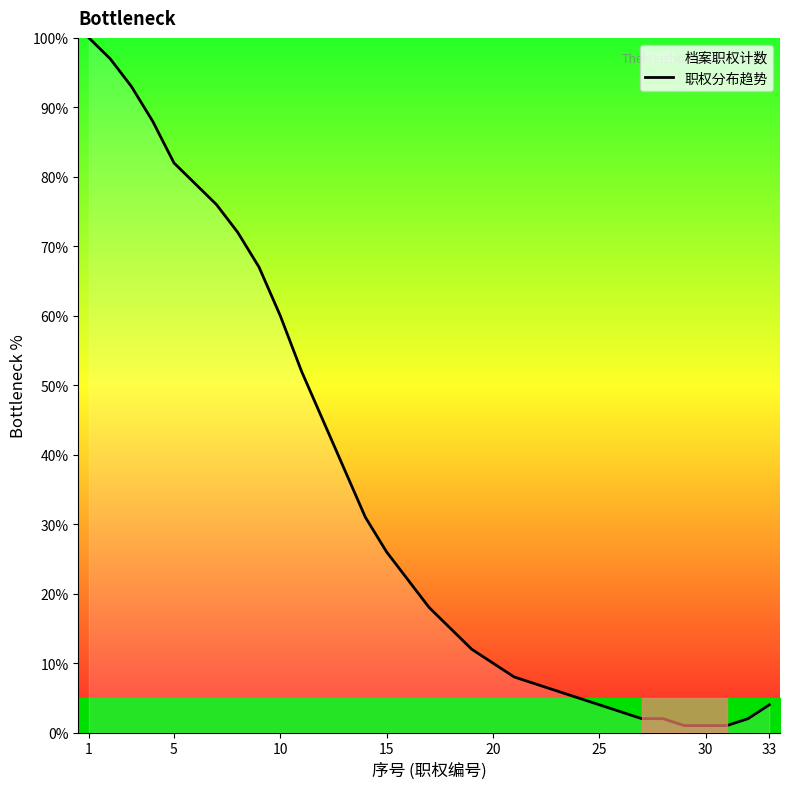

What is the difference between the maximum and minimum values?

99